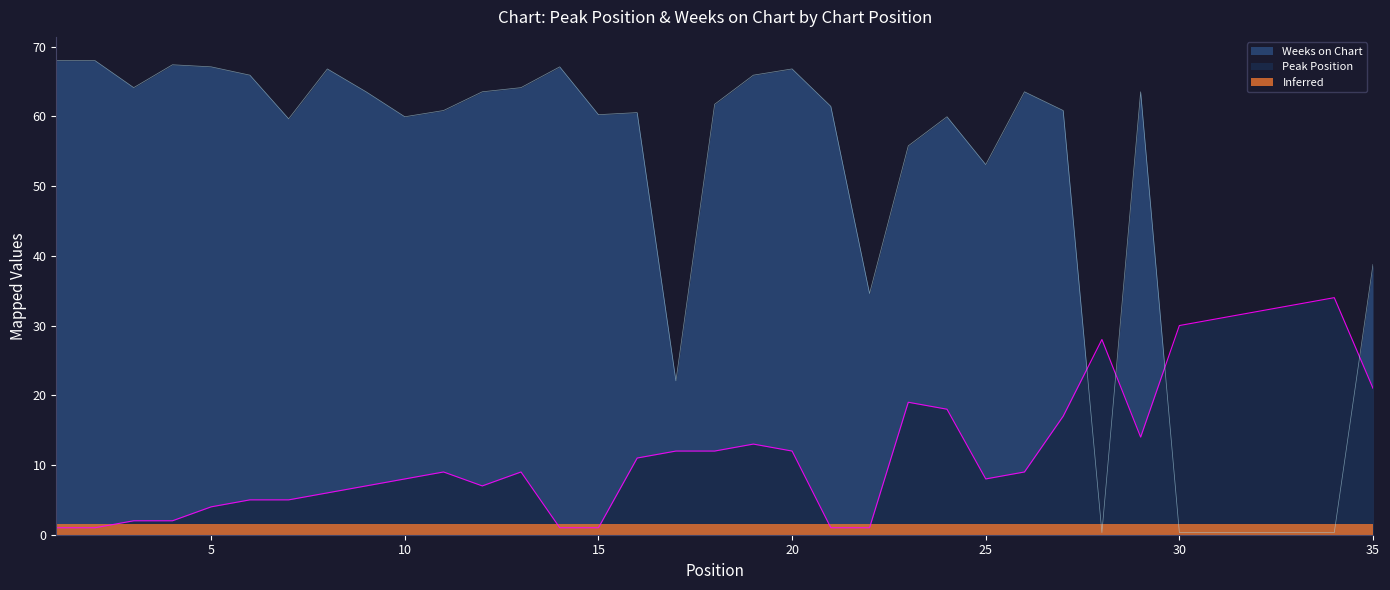

How many lines are shown in the chart?

2